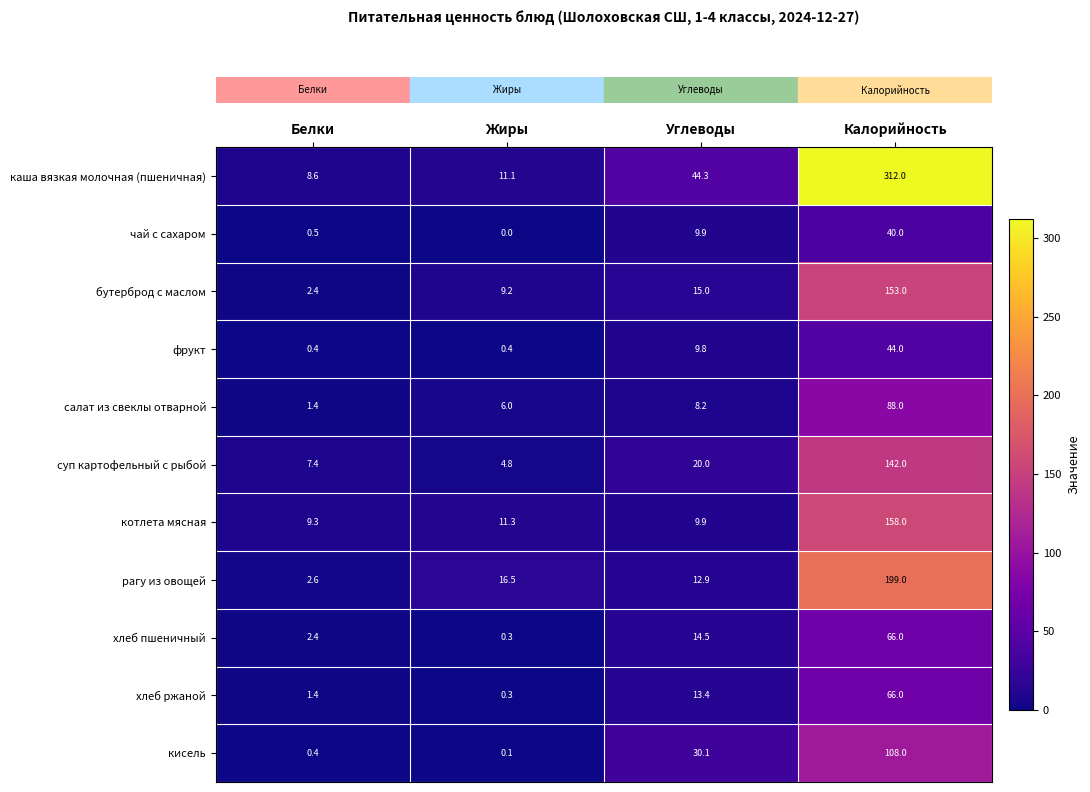

What is the greatest value displayed?

312.0